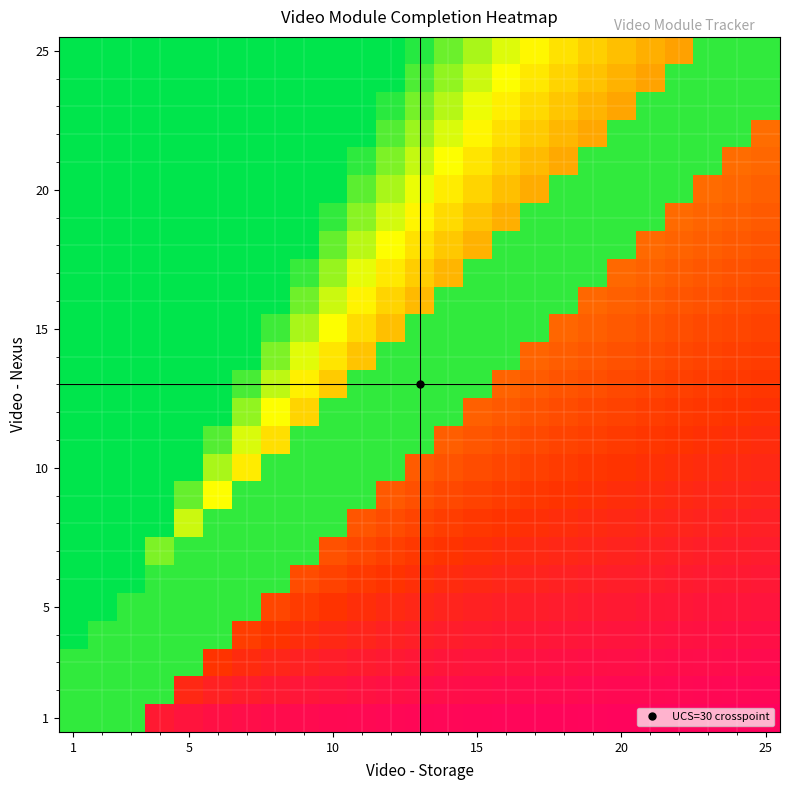

At which category is the sum across all series the highest?

1